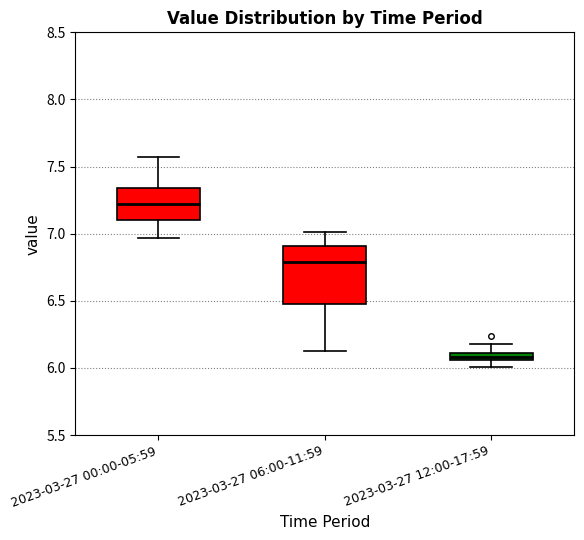

Comparing the boxes themselves (not the whiskers), which one is the tallest?

2023-03-27 06:00-11:59